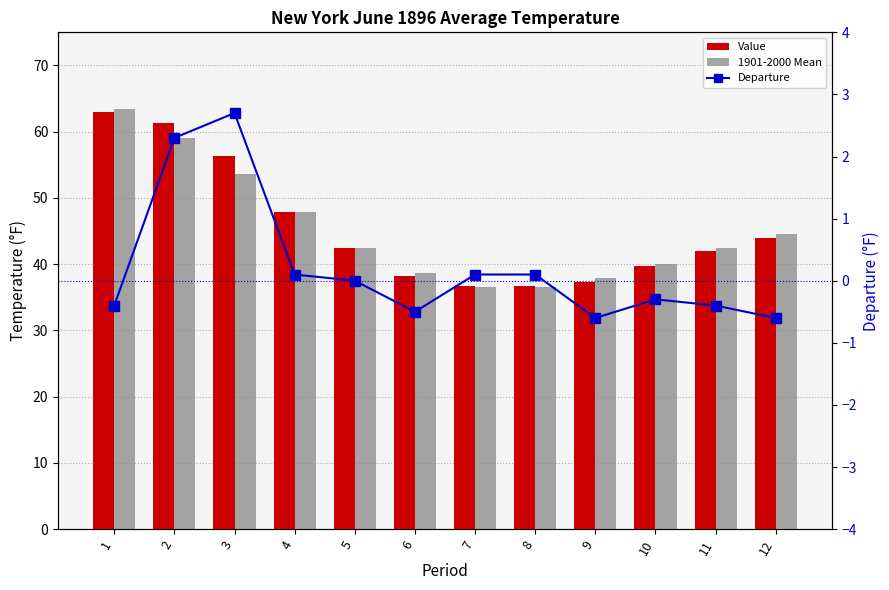

What is the greatest value displayed?

63.4